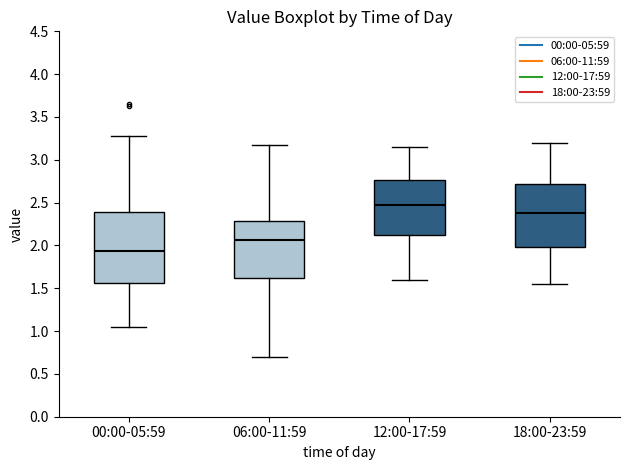

Reading left to right, read every box against the y-axis: the position of its median line, the range the box covers, and the ends of its whiskers. The values are not printed on the chart, so give them approximately, as read against the axis.

00:00-05:59: median 1.95, box 1.55 to 2.40, whiskers 1.05 to 3.30
06:00-11:59: median 2.05, box 1.65 to 2.30, whiskers 0.70 to 3.15
12:00-17:59: median 2.50, box 2.15 to 2.75, whiskers 1.60 to 3.15
18:00-23:59: median 2.40, box 2.00 to 2.70, whiskers 1.55 to 3.20